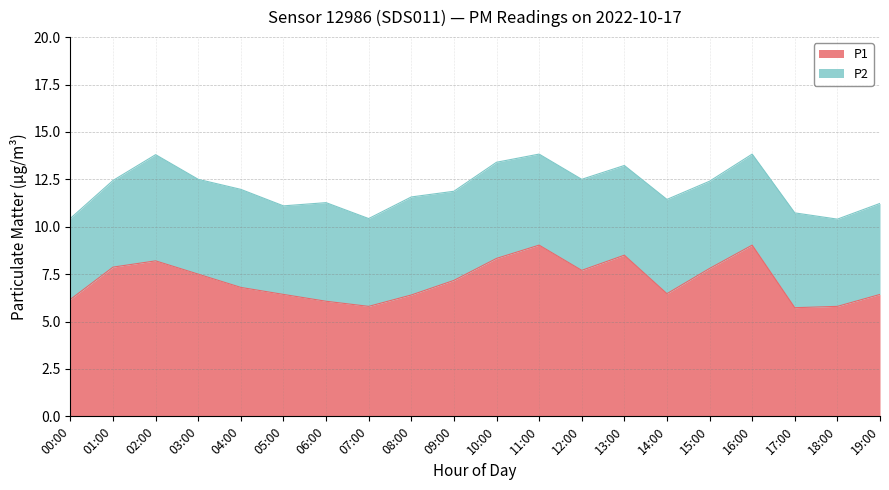

What is the difference between the values at 10:00 and 15:00?

0.5